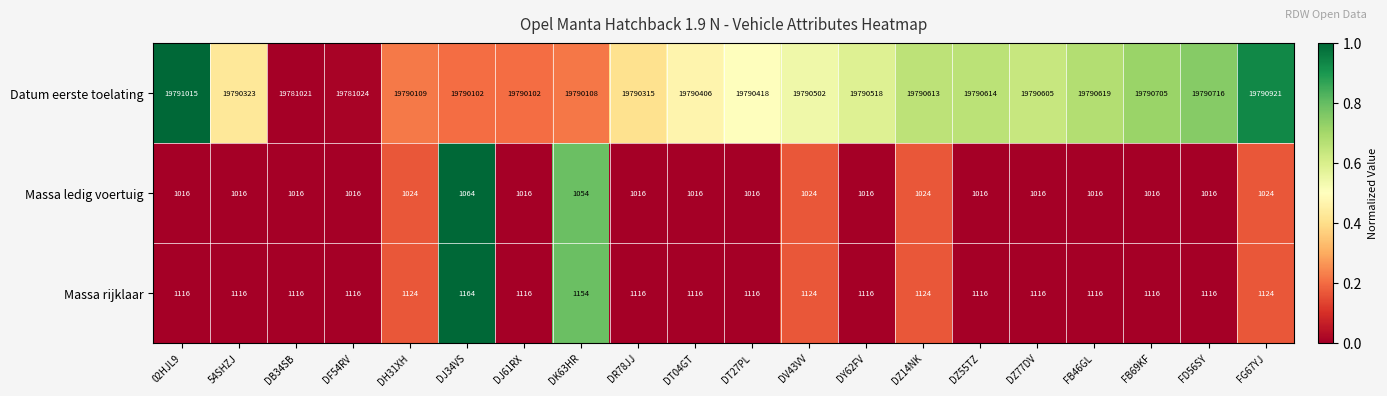

What is the sum of the Massa ledig voertuig values at 02HJL9 and DV43VV?

2040